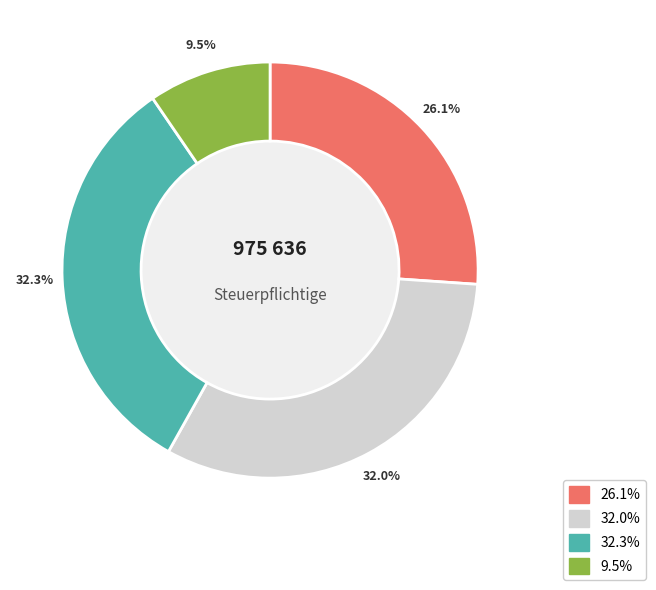

Does any single category account for the majority?

No